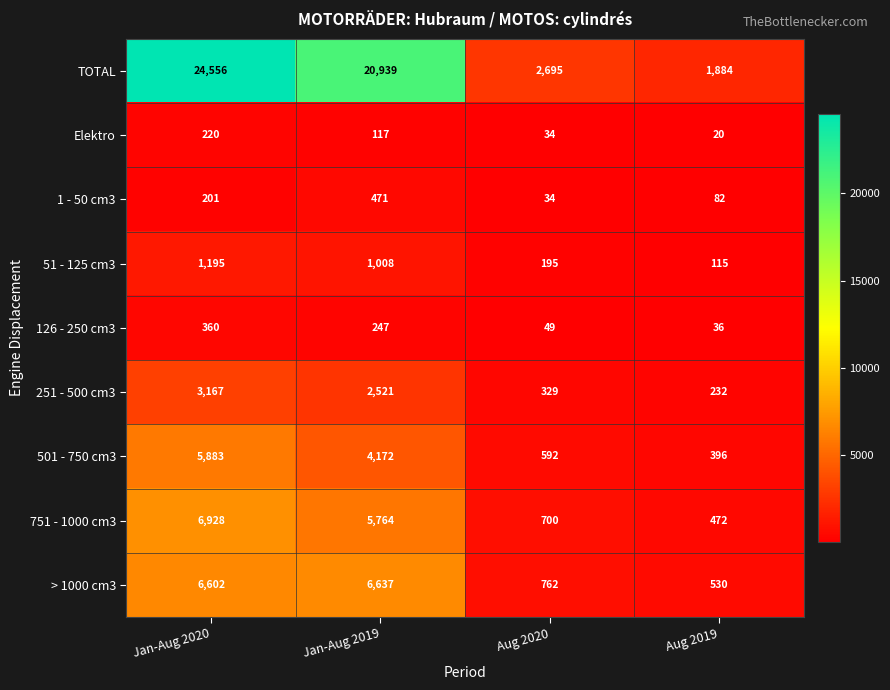

What is the difference between the highest and lowest values at Jan-Aug 2019?

20822